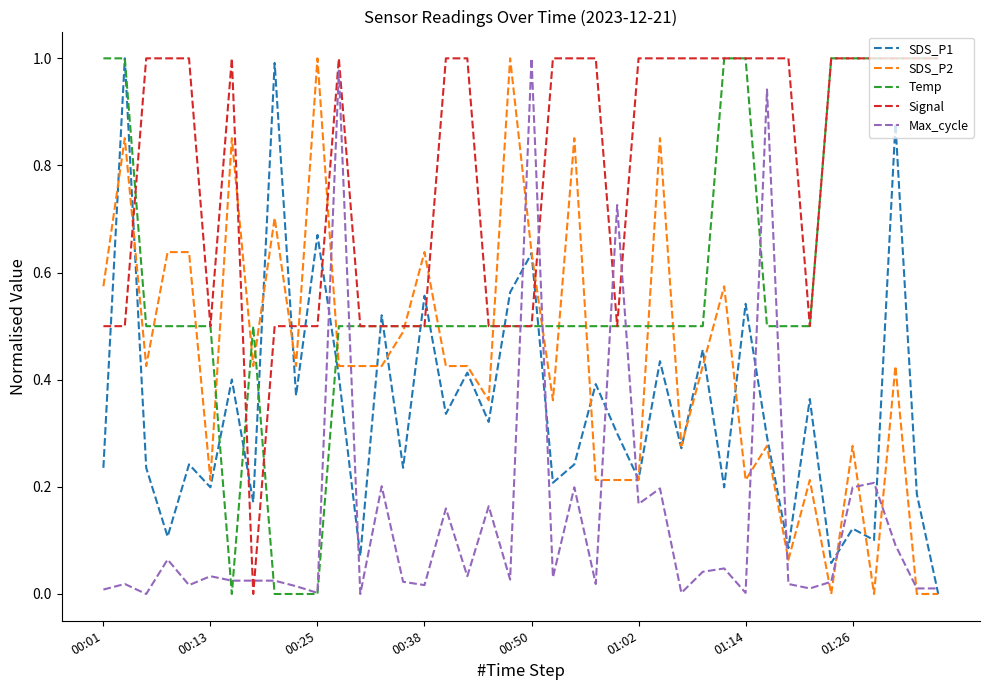

How many lines are shown in the chart?

5